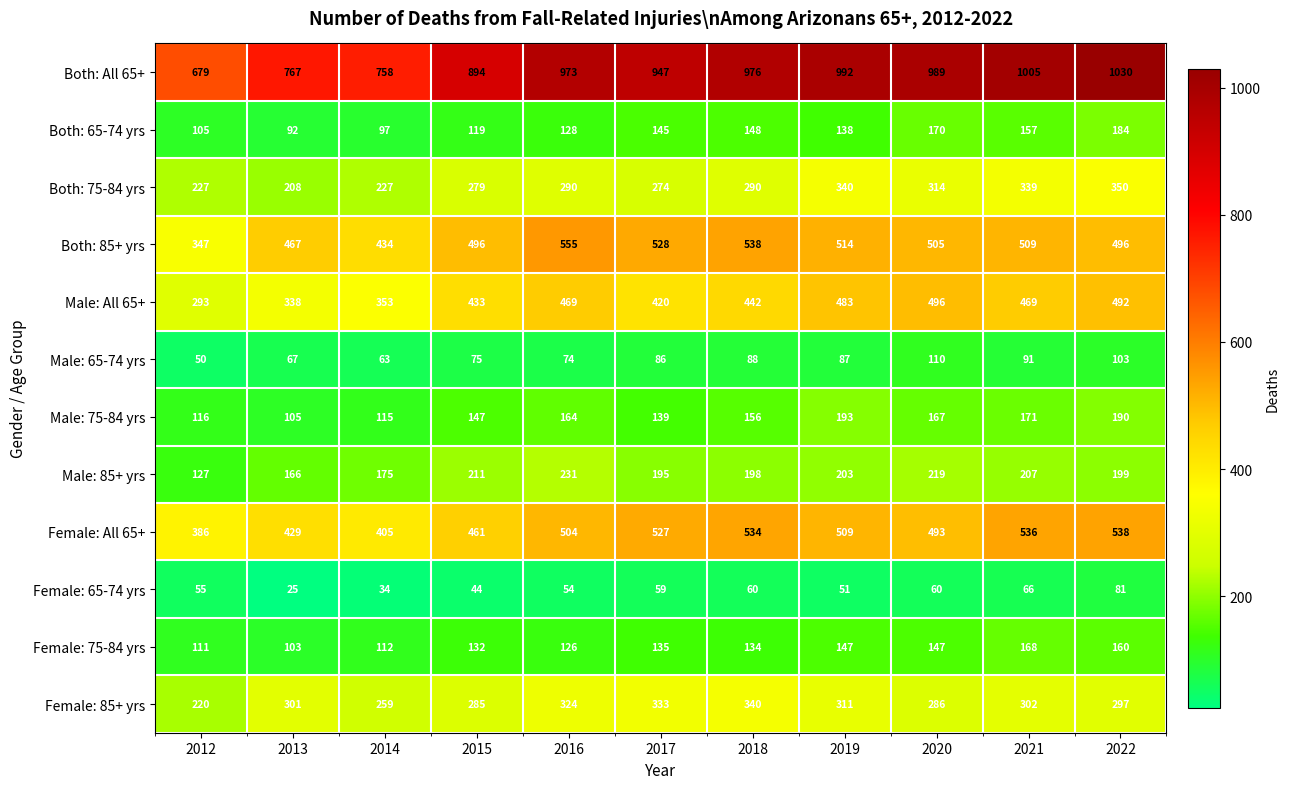

What is the minimum value shown in the chart?

25